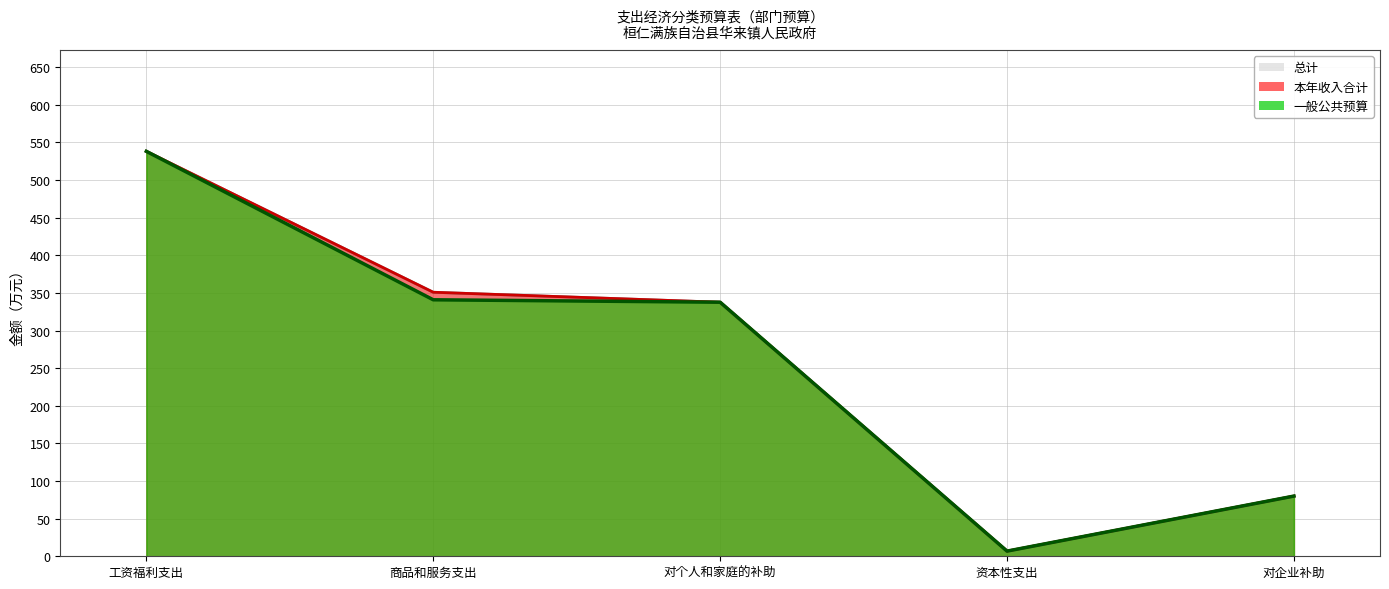

What is the value of the 总计 point at the 5th from the left?

80.0